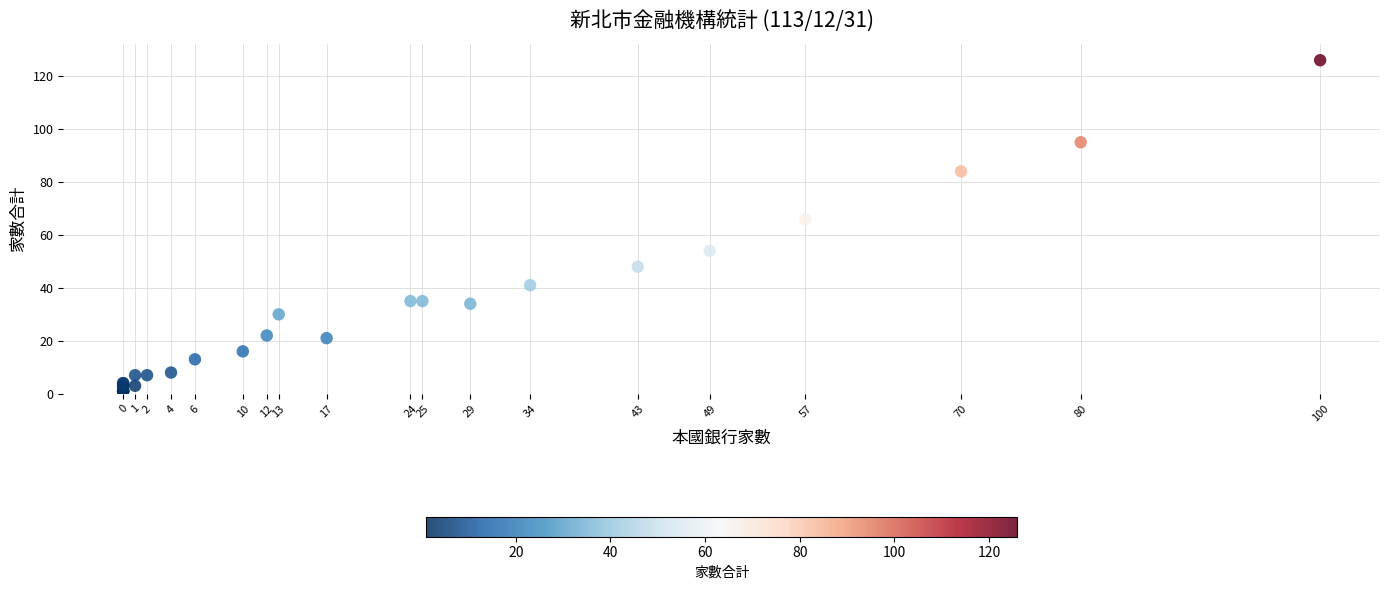

What Y value in the scatter plot is closest to 63?

66